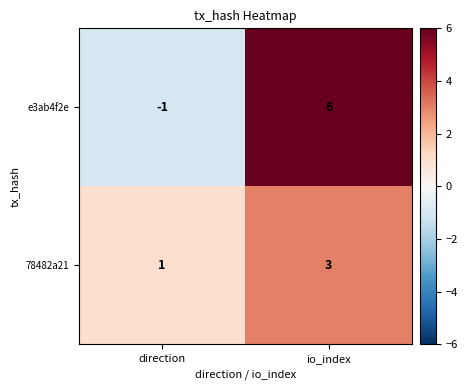

Count the number of categories in the chart.

2